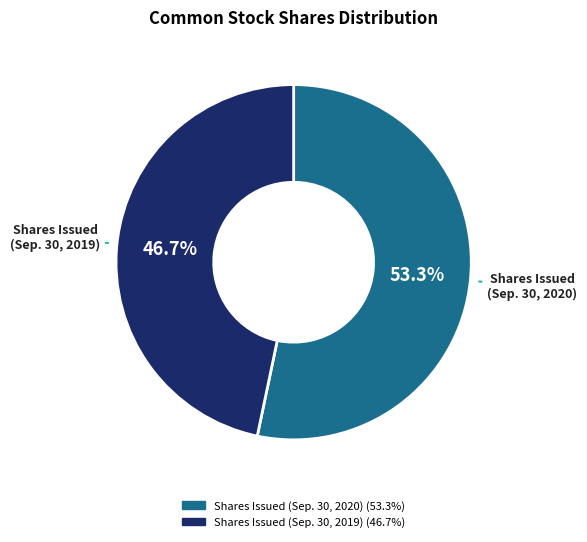

Is there any slice that represents more than half of the pie?

Yes